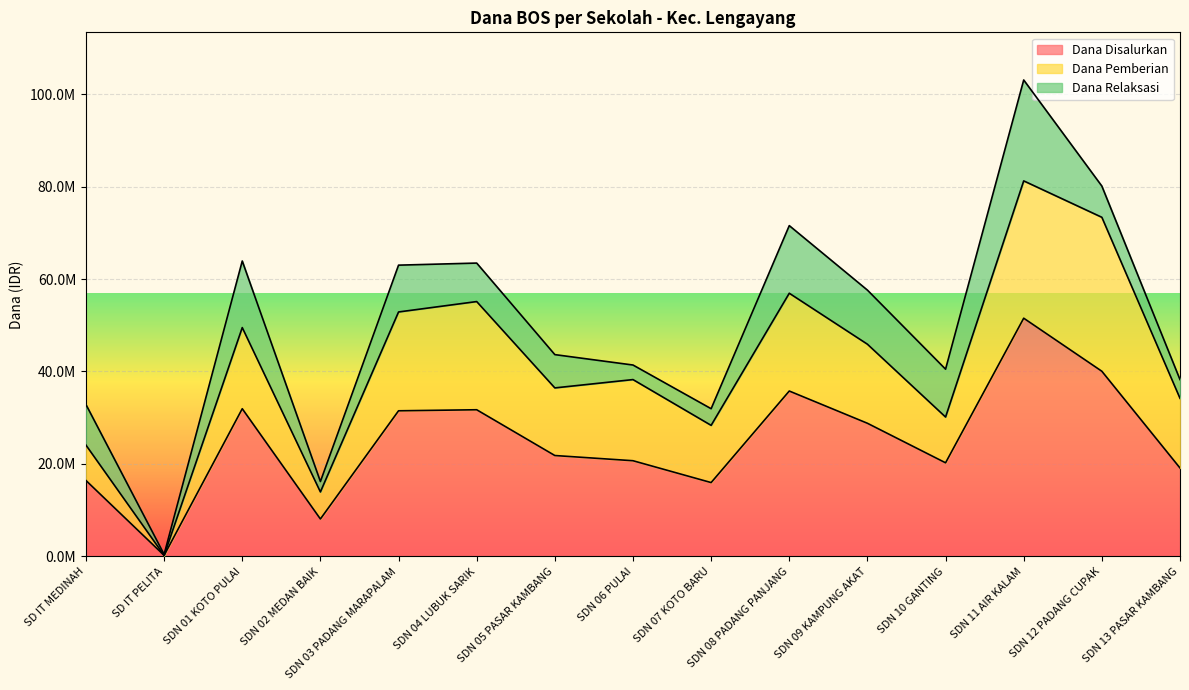

What is the sum of all Dana Pemberian values?

246600000